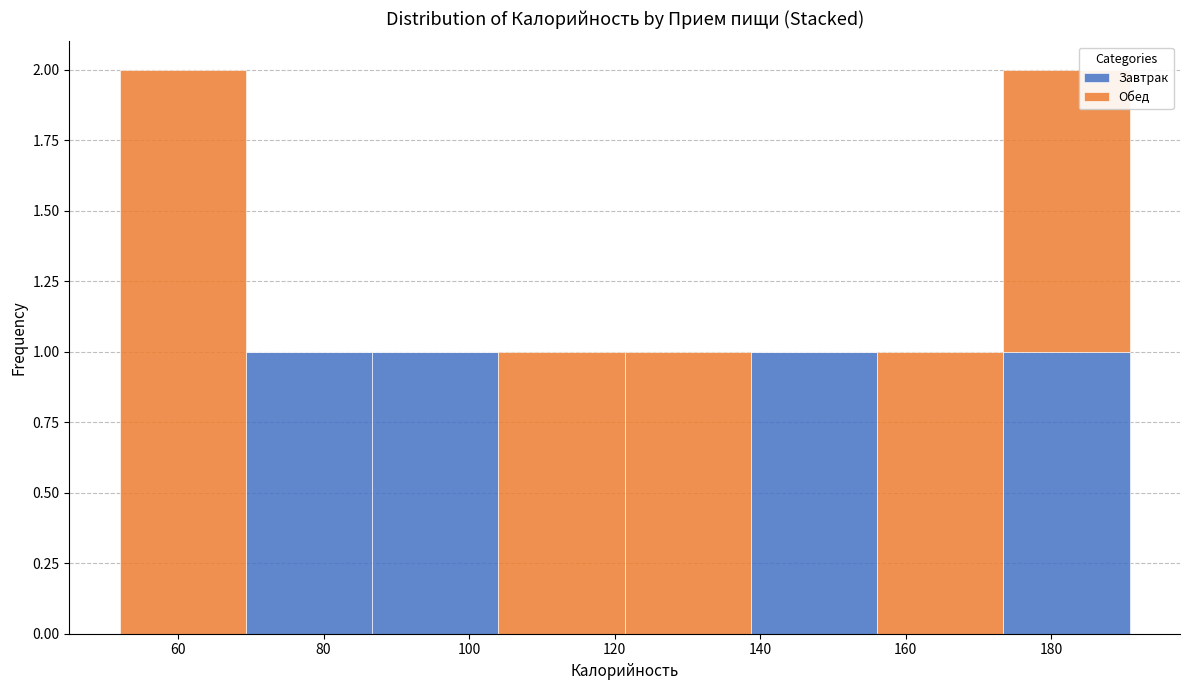

Reading left to right, transcribe this chart: for each stacked bar, give the range it covers on the x-axis and its total height. Neither the bar edges nor the heights are printed on the chart, so give them approximately, as read against the axes.

52 to 70: 2
70 to 86: 1
86 to 104: 1
104 to 122: 1
122 to 138: 1
138 to 156: 1
156 to 174: 1
174 to 190: 2